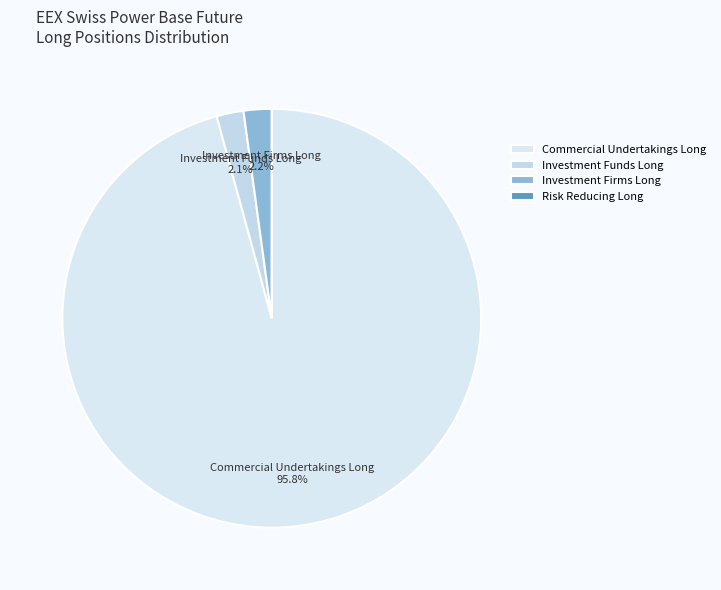

The Commercial Undertakings Long slice represents 96% of the pie. True or false?

True